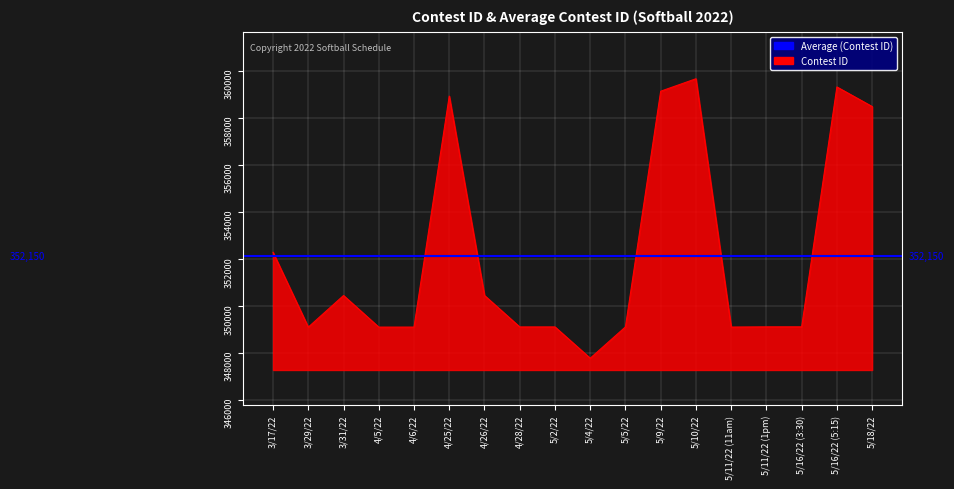

True or false: the data has more than 2 interior local peaks.

True